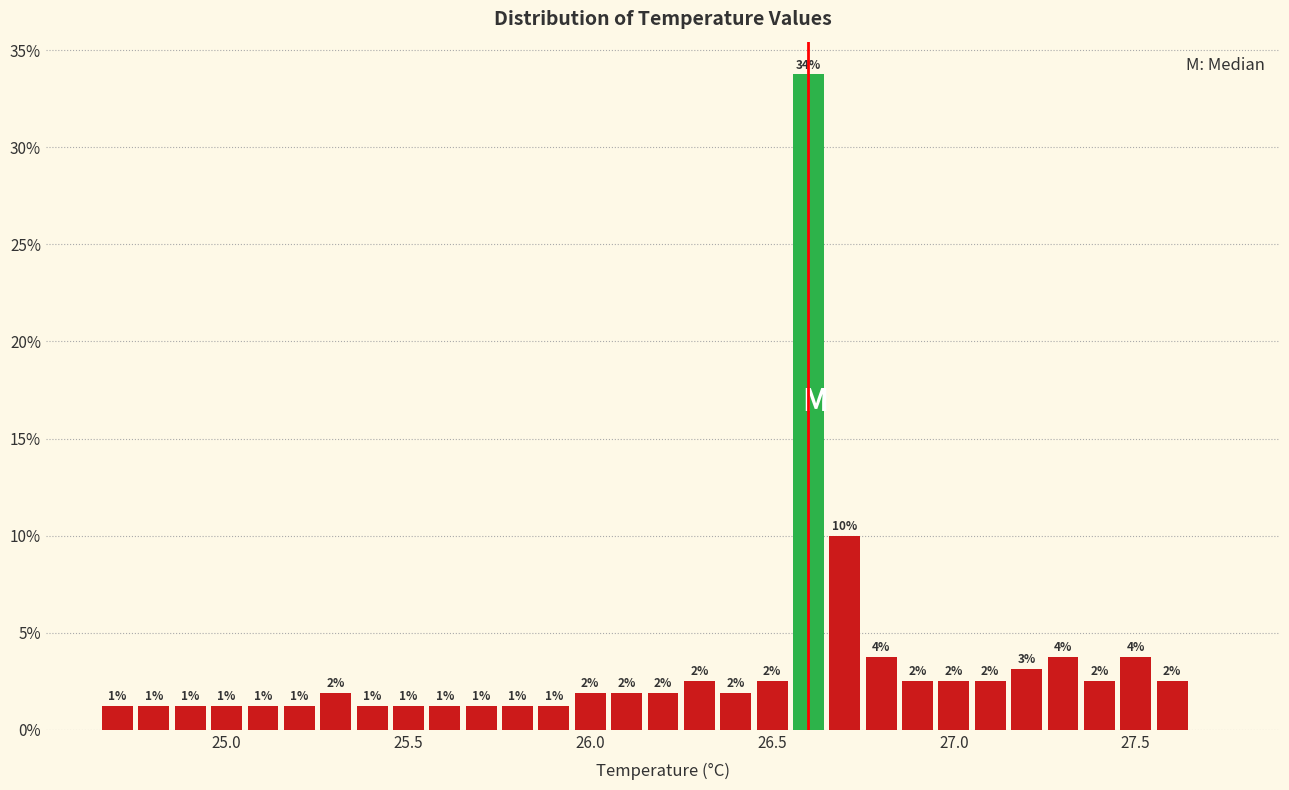

Read against the x-axis, roughly where is the centre of the tallest bar?

26.60